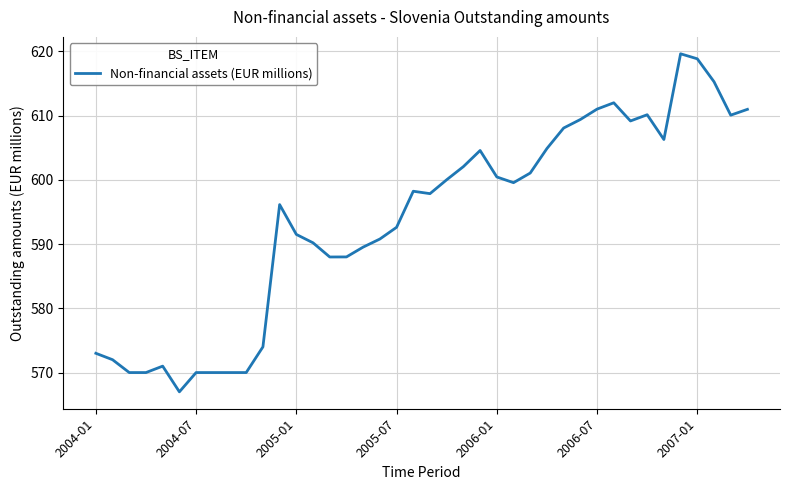

What is the difference between the maximum and minimum values?

52.6